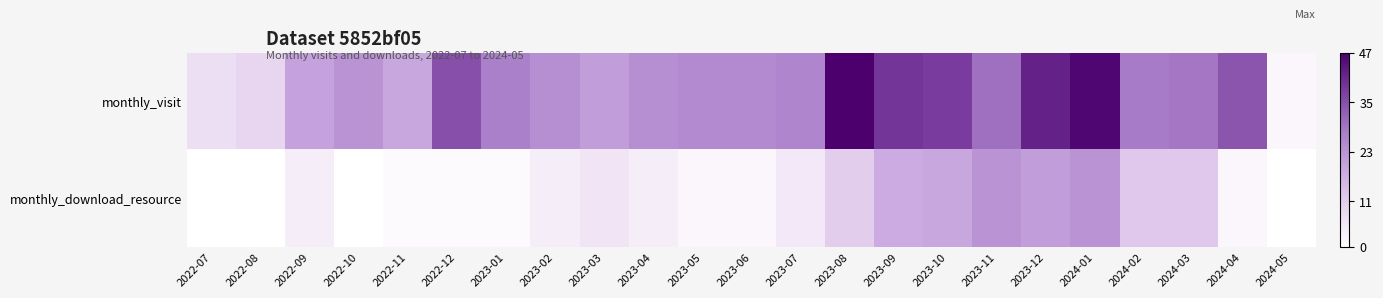

At which category is the sum across all series the highest?

2024-01